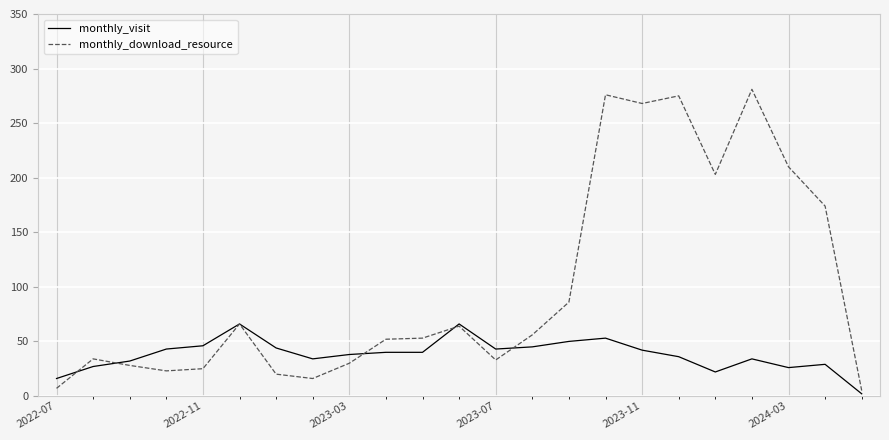

Which series has the widest spread of values?

monthly_download_resource